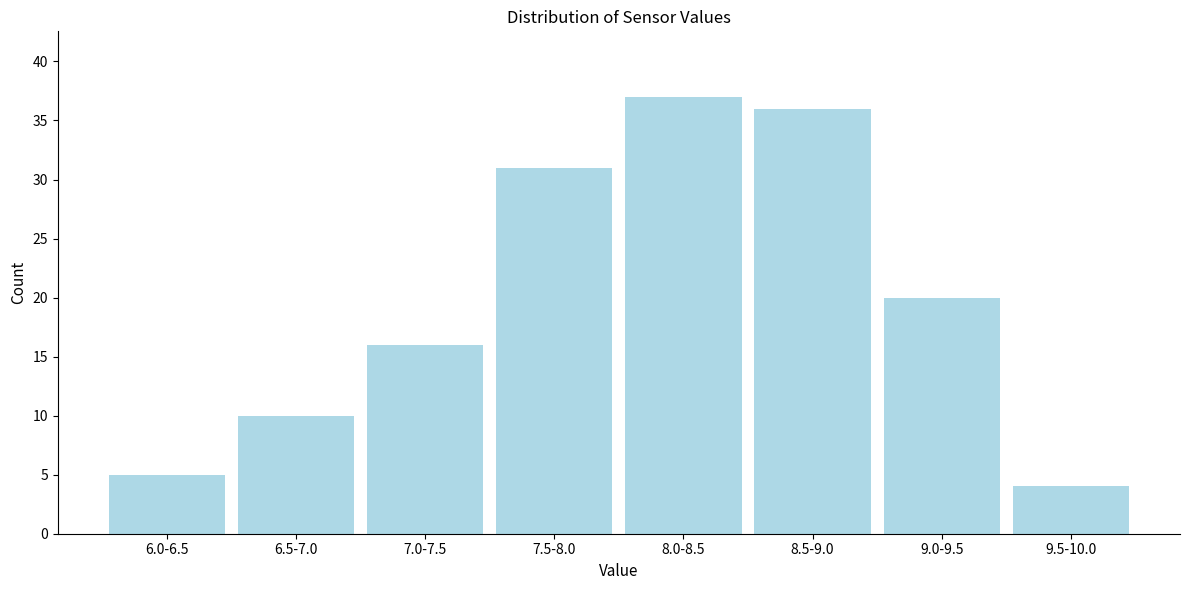

Reading right to left, transcribe all the data shown in this chart.

4	20	36	37	31	16	10	5